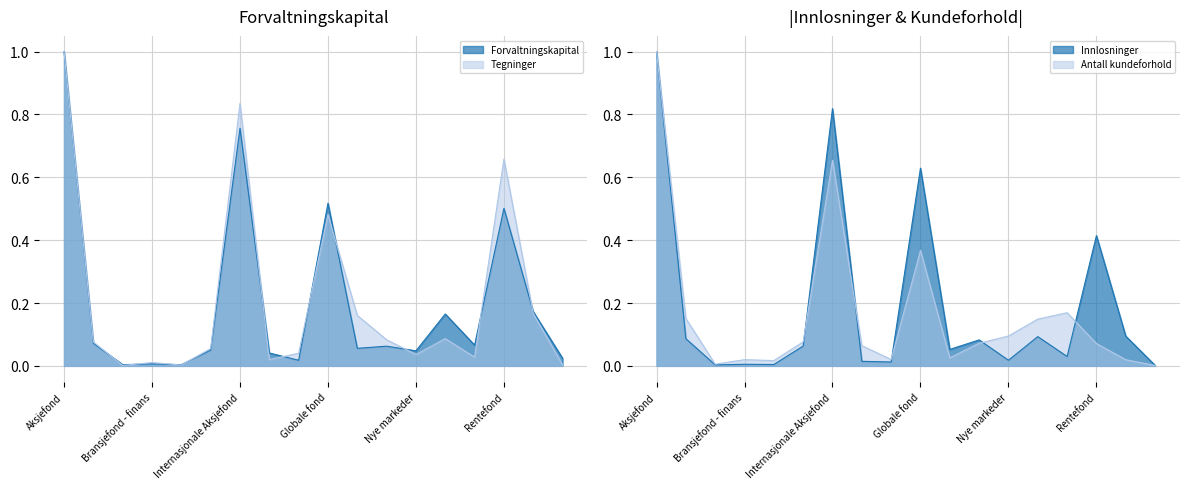

What is the difference between the Tegninger values at Nordamerikanske fond and Bransjefond?

0.1